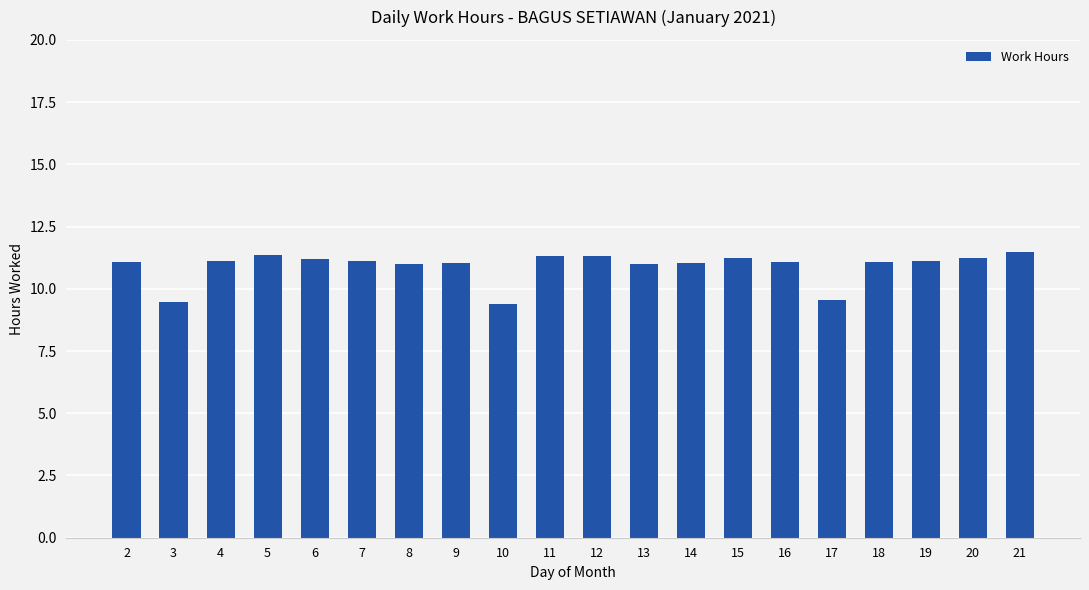

Does the chart contain stacked bars?

No